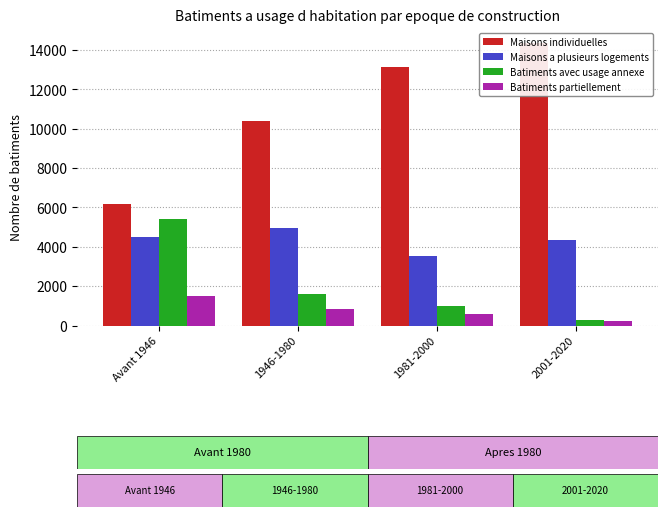

What is the maximum value for Maisons a plusieurs logements?

4928